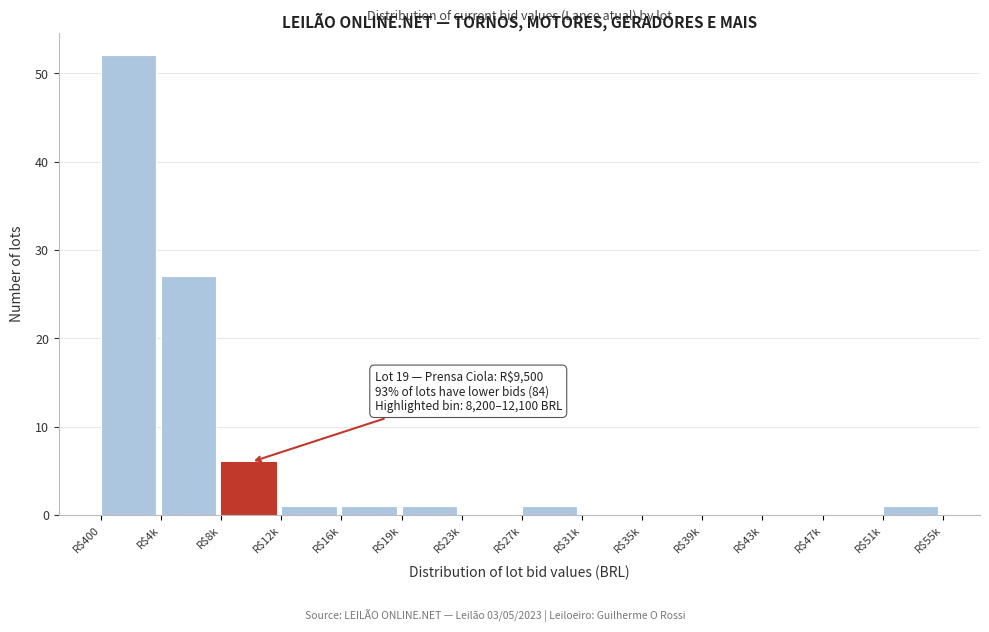

Where is the data nearest to the value 26?

R$4k